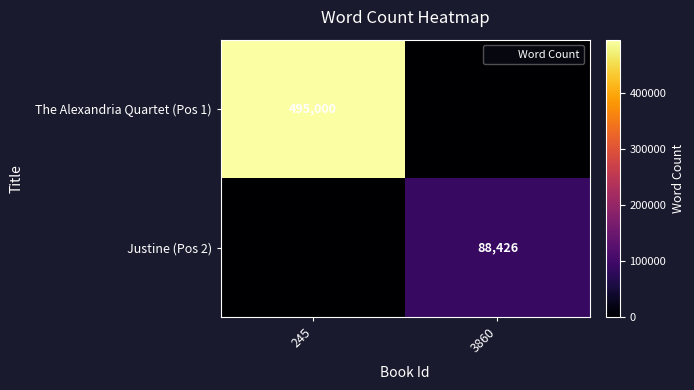

What is the total value across all series at 3860?

88426